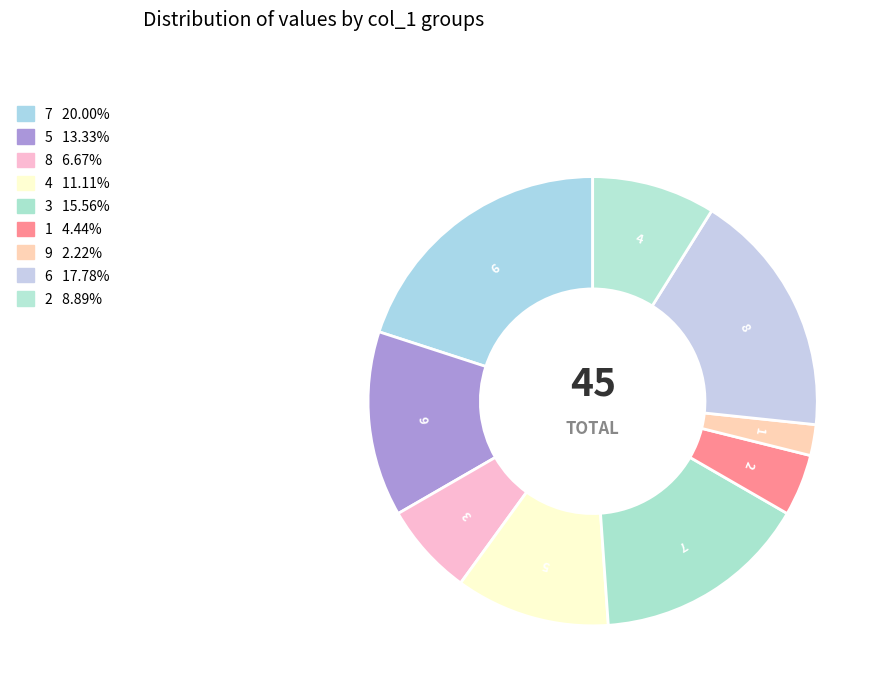

Does 6 account for over 50% of the chart?

No